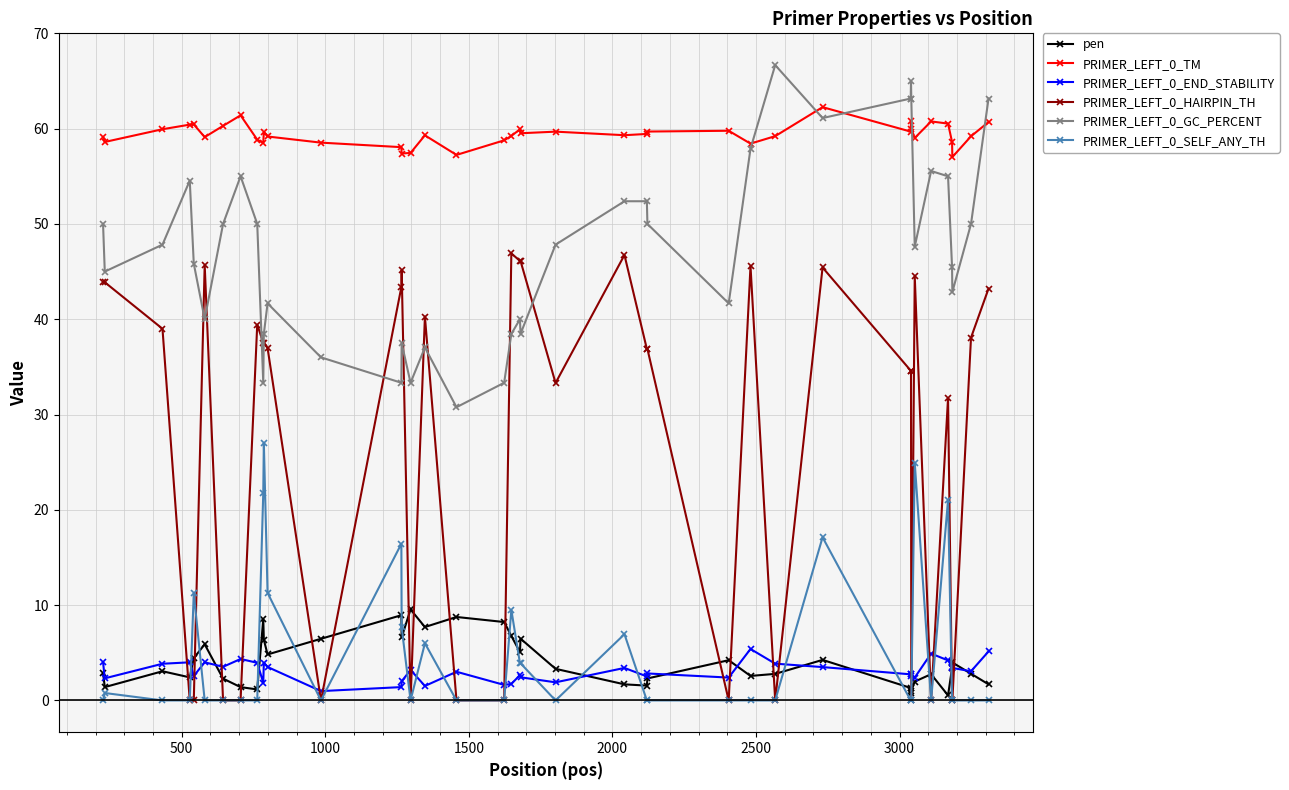

Rank the series by their maximum value, from lowest to highest.

PRIMER_LEFT_0_END_STABILITY, pen, PRIMER_LEFT_0_SELF_ANY_TH, PRIMER_LEFT_0_HAIRPIN_TH, PRIMER_LEFT_0_TM, PRIMER_LEFT_0_GC_PERCENT